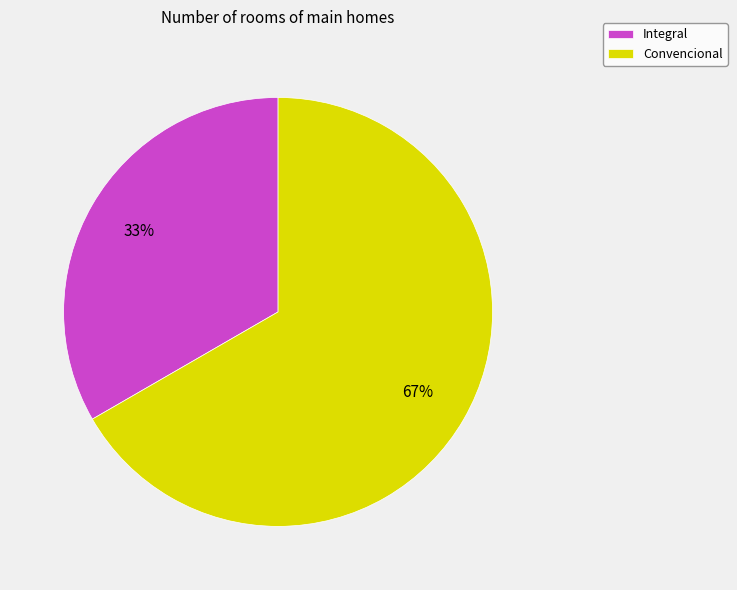

To the nearest percent, what is the average slice percentage?

50%